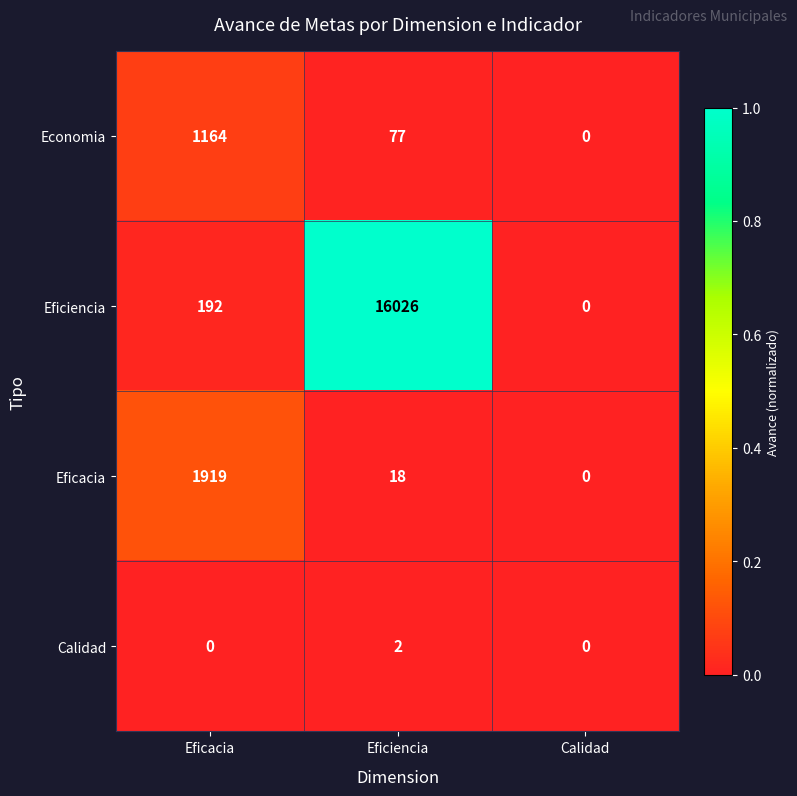

How many values in Calidad are above zero?

1